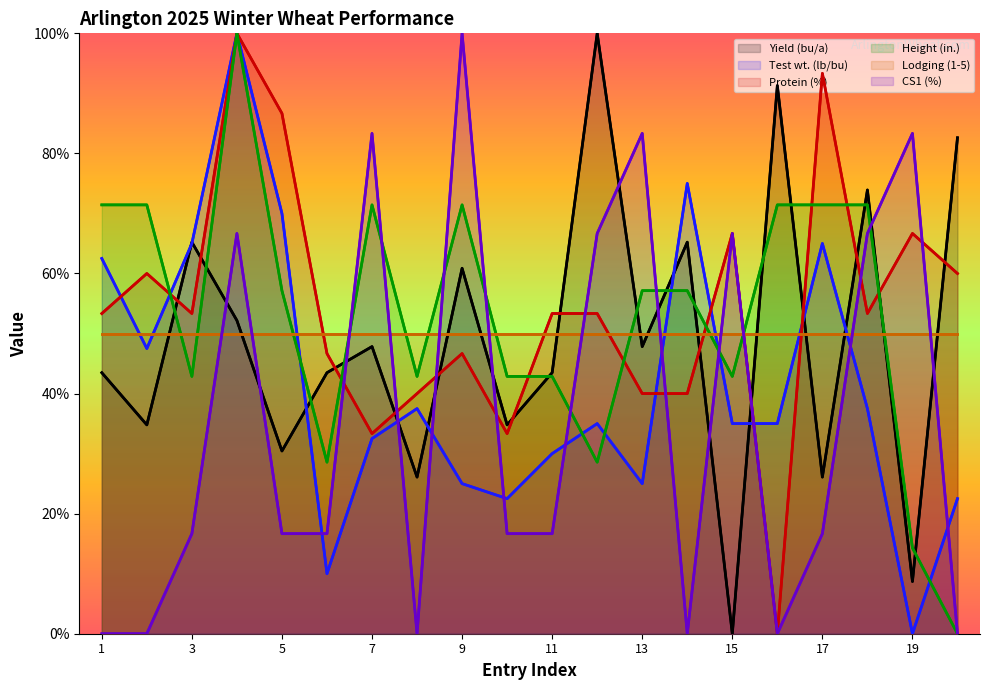

Reading left to right, extract all data points from this chart.

Yield (bu/a): 1=43.5	2=34.8	3=65.2	4=52.2	5=30.4	6=43.5	7=47.8	8=26.1	9=60.9	10=34.8	11=43.5	12=100.0	13=47.8	14=65.2	15=0.0	16=91.3	17=26.1	18=73.9	19=8.7	20=82.6
Test wt. (lb/bu): 1=62.5	2=47.5	3=65.0	4=100.0	5=70.0	6=10.0	7=32.5	8=37.5	9=25.0	10=22.5	11=30.0	12=35.0	13=25.0	14=75.0	15=35.0	16=35.0	17=65.0	18=37.5	19=0.0	20=22.5
Protein (%): 1=53.3	2=60.0	3=53.3	4=100.0	5=86.7	6=46.7	7=33.3	8=40.0	9=46.7	10=33.3	11=53.3	12=53.3	13=40.0	14=40.0	15=66.7	16=0.0	17=93.3	18=53.3	19=66.7	20=60.0
Height (in.): 1=71.4	2=71.4	3=42.9	4=100.0	5=57.1	6=28.6	7=71.4	8=42.9	9=71.4	10=42.9	11=42.9	12=28.6	13=57.1	14=57.1	15=42.9	16=71.4	17=71.4	18=71.4	19=14.3	20=0.0
CS1 (%): 1=0.0	2=0.0	3=16.7	4=66.7	5=16.7	6=16.7	7=83.3	8=0.0	9=100.0	10=16.7	11=16.7	12=66.7	13=83.3	14=0.0	15=66.7	16=0.0	17=16.7	18=66.7	19=83.3	20=0.0